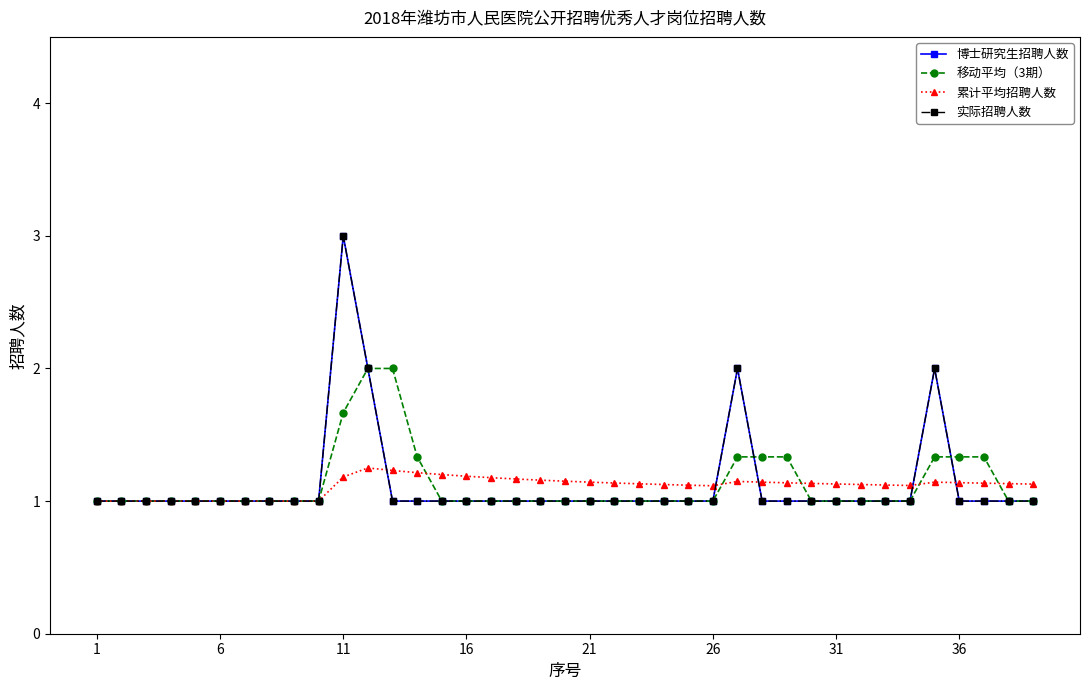

How many lines are shown in the chart?

4